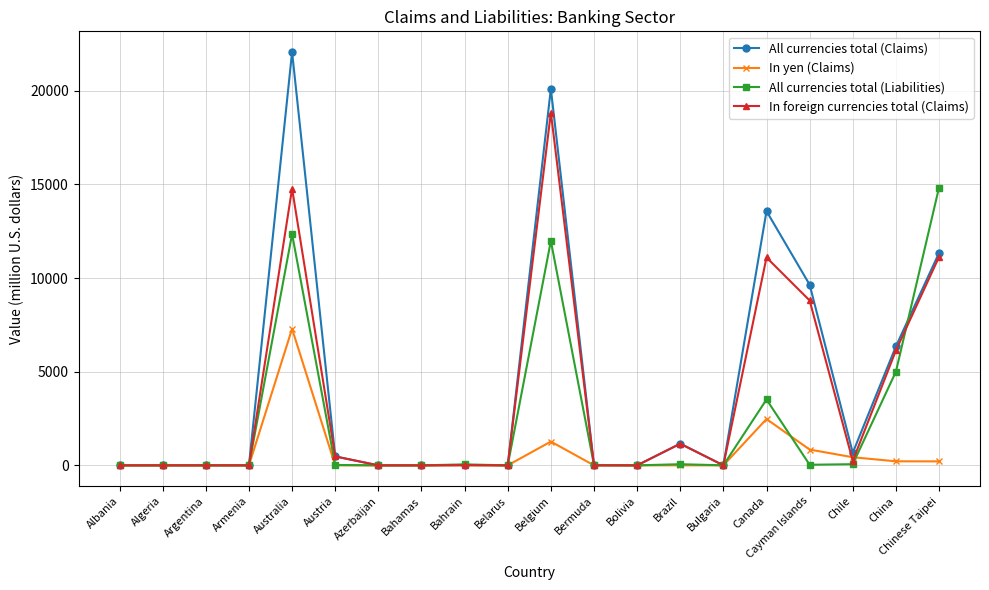

At which label does In foreign currencies total (Claims) first exceed 12?

Australia